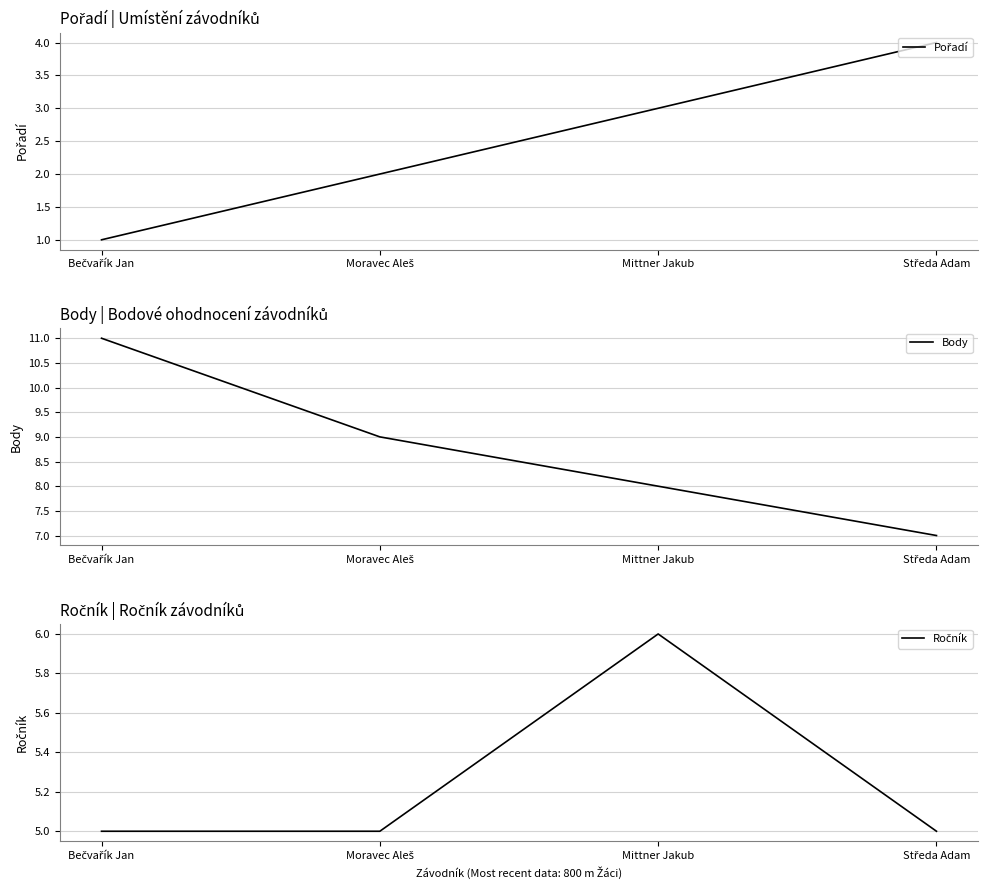

Reading left to right, transcribe all the data shown in this chart.

Pořadí: Bečvařík Jan=1	Moravec Aleš=2	Mittner Jakub=3	Středa Adam=4
Body: Bečvařík Jan=11	Moravec Aleš=9	Mittner Jakub=8	Středa Adam=7
Ročník: Bečvařík Jan=5	Moravec Aleš=5	Mittner Jakub=6	Středa Adam=5